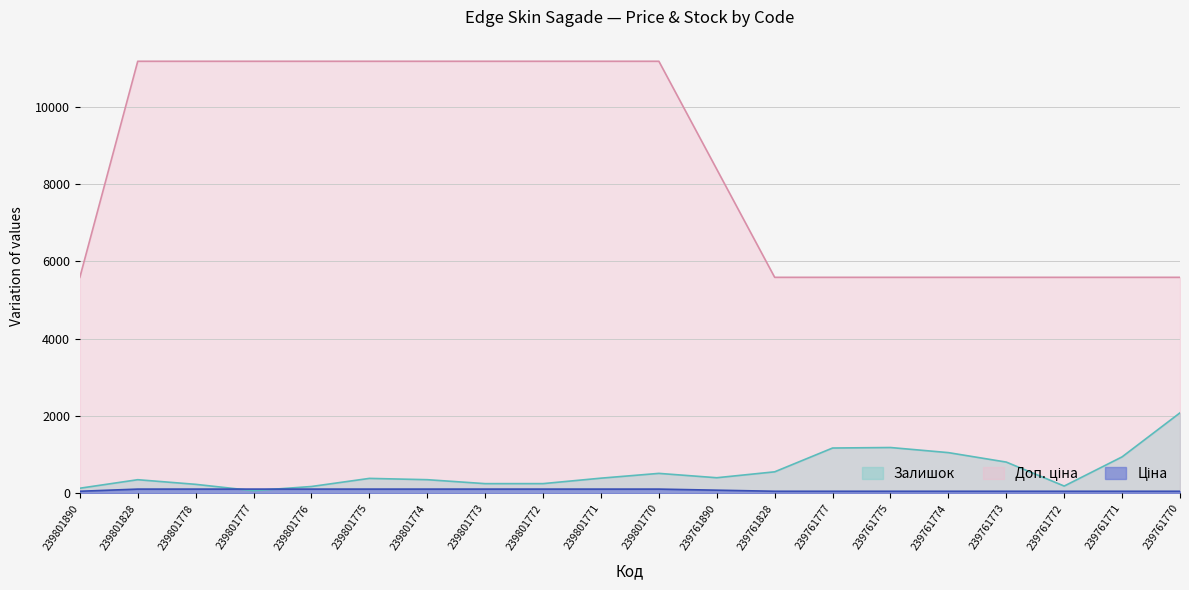

Is it true that Залишок equals 2756.7 at 239761770?

False